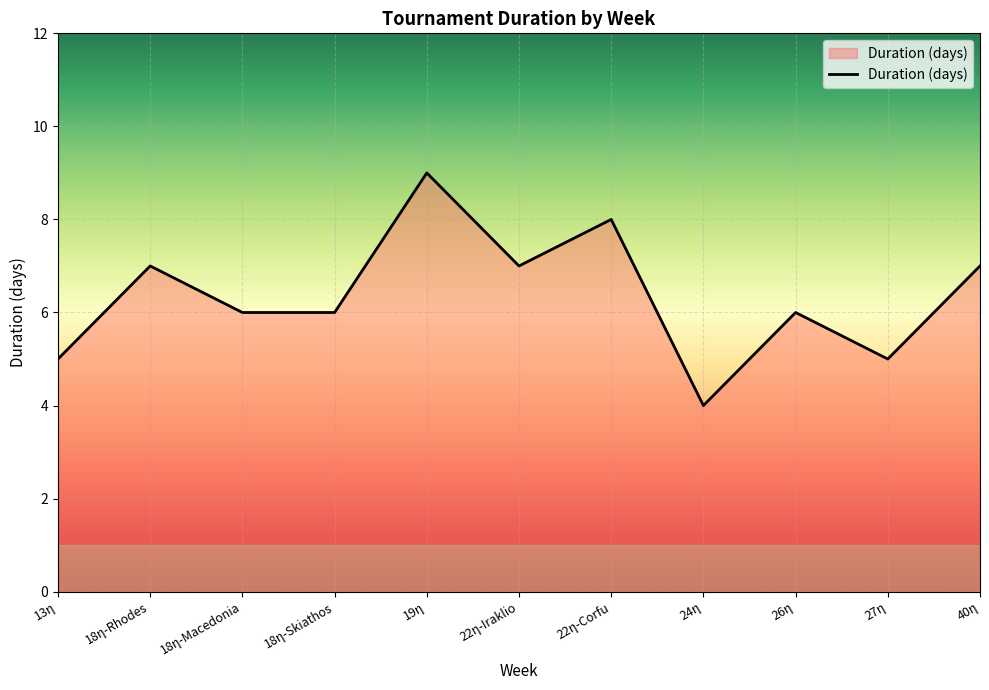

Reading left to right, transcribe all the data shown in this chart.

5	7	6	6	9	7	8	4	6	5	7